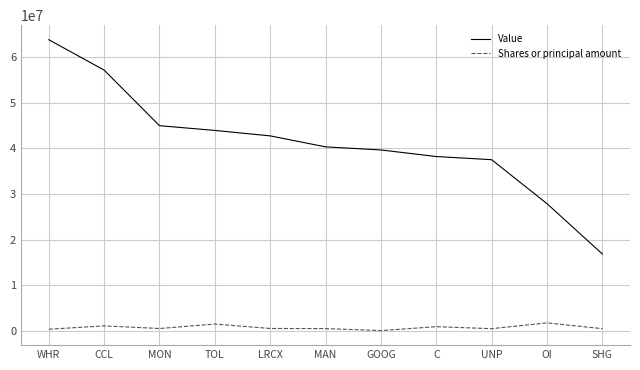

Which series has the largest range (max minus min)?

Value